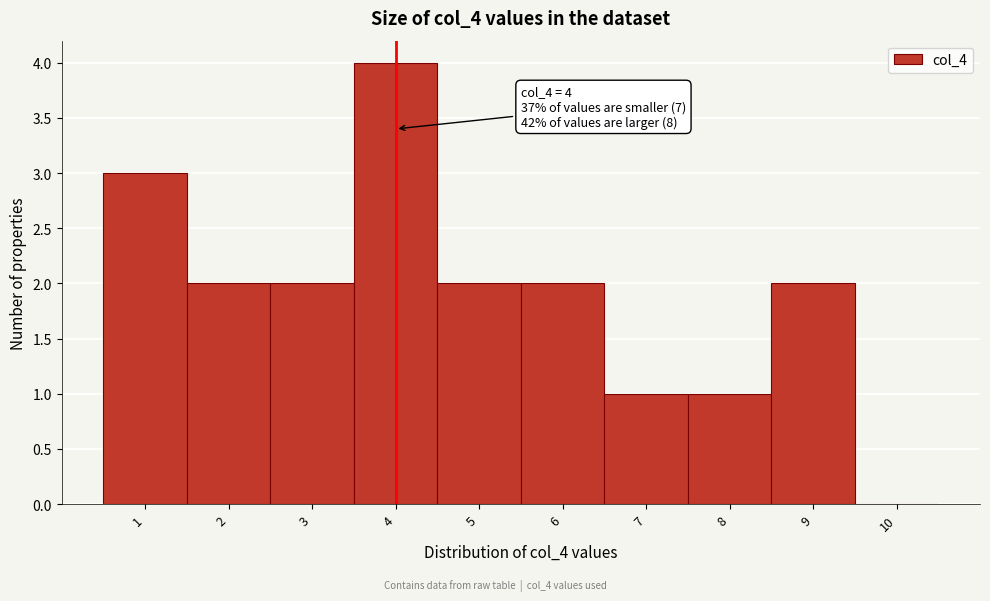

Over which range of the x-axis is the bar tallest?

3.5 to 4.5